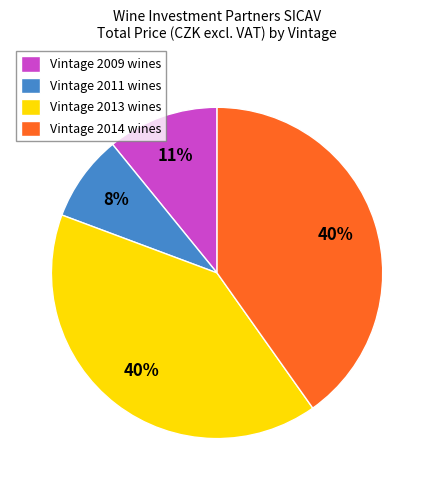

Is it true that Vintage 2009 wines is 1% of the pie?

False